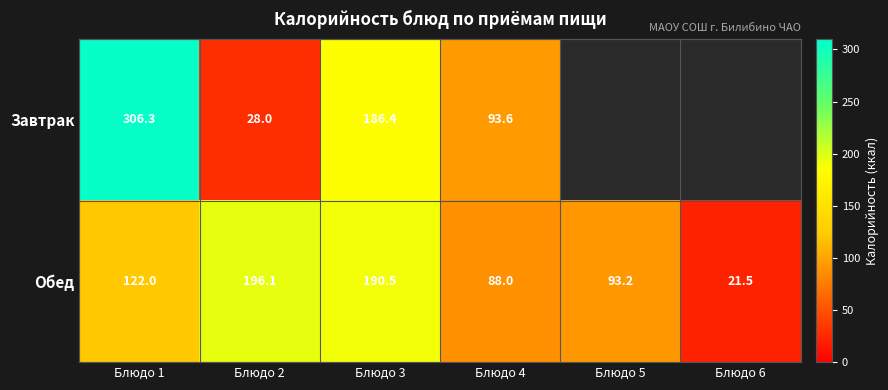

What is the difference between the highest and lowest values at Блюдо 3?

4.1